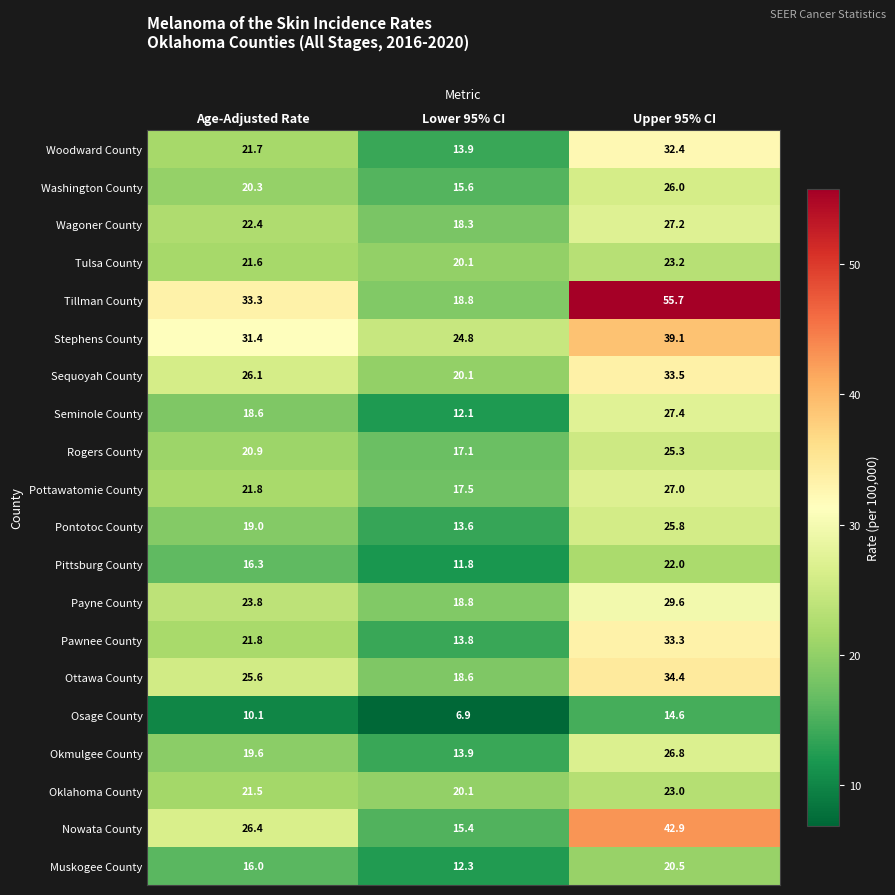

How many data points in Tulsa County are above 21?

2